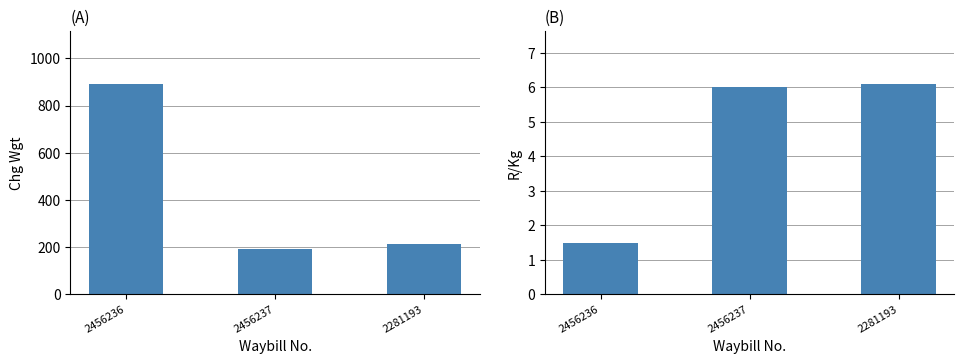

What is the minimum value shown in the chart?

1.5